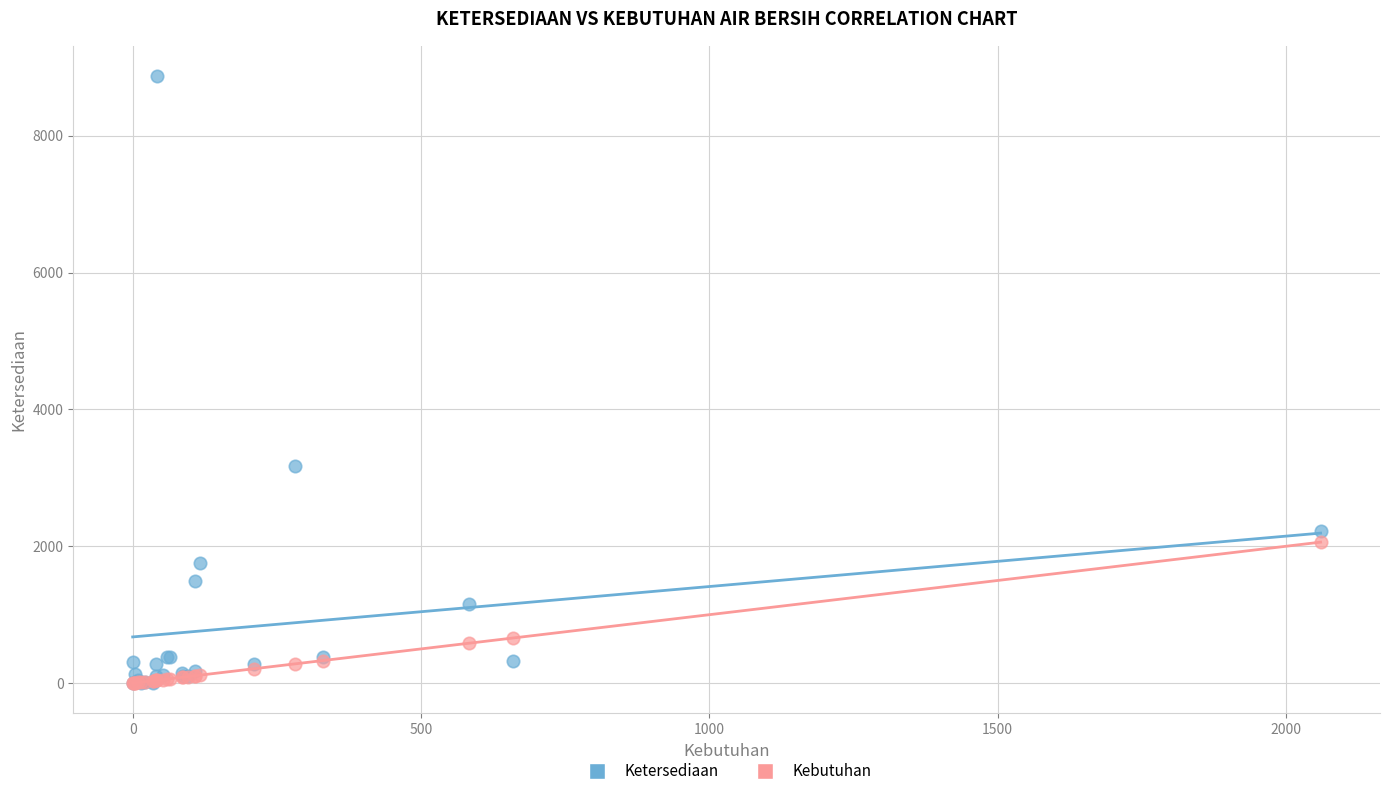

In the Ketersediaan series, what Y value is closest to 4435?

3176.0